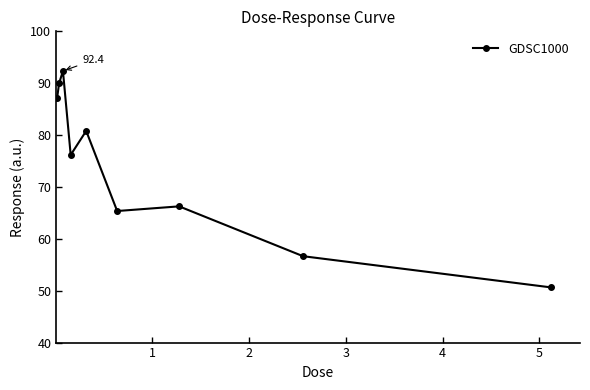

What is the value of the 4th point from the left?

76.2